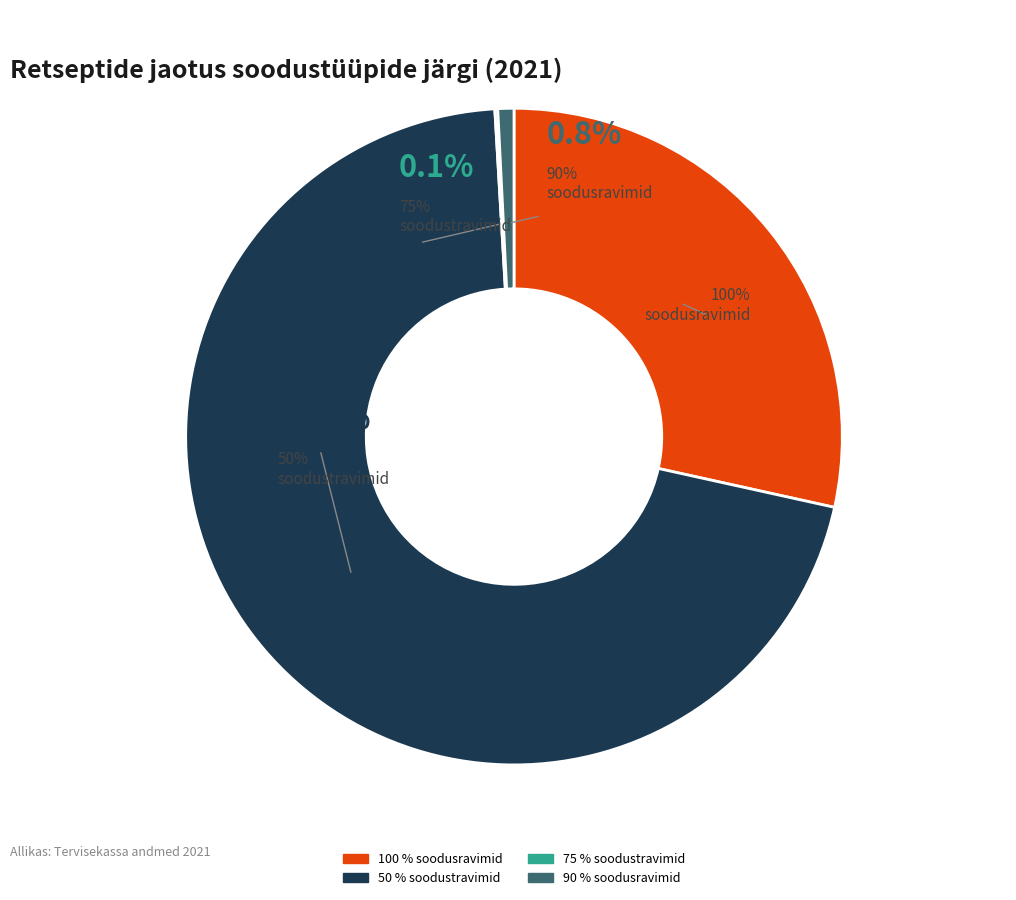

Is 100 % soodusravimid the majority of the pie?

No